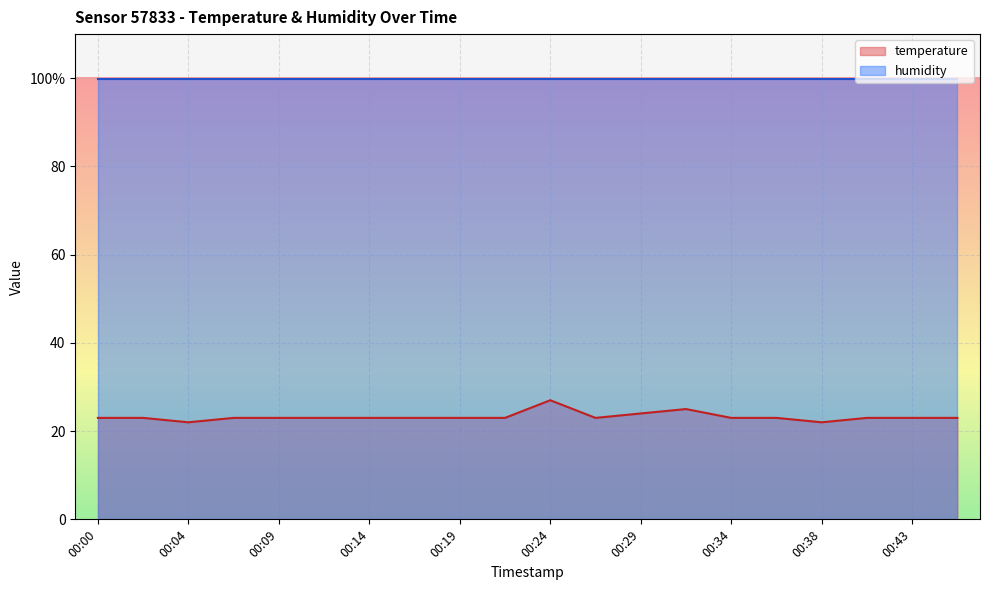

Where does the data first go above 23?

00:00